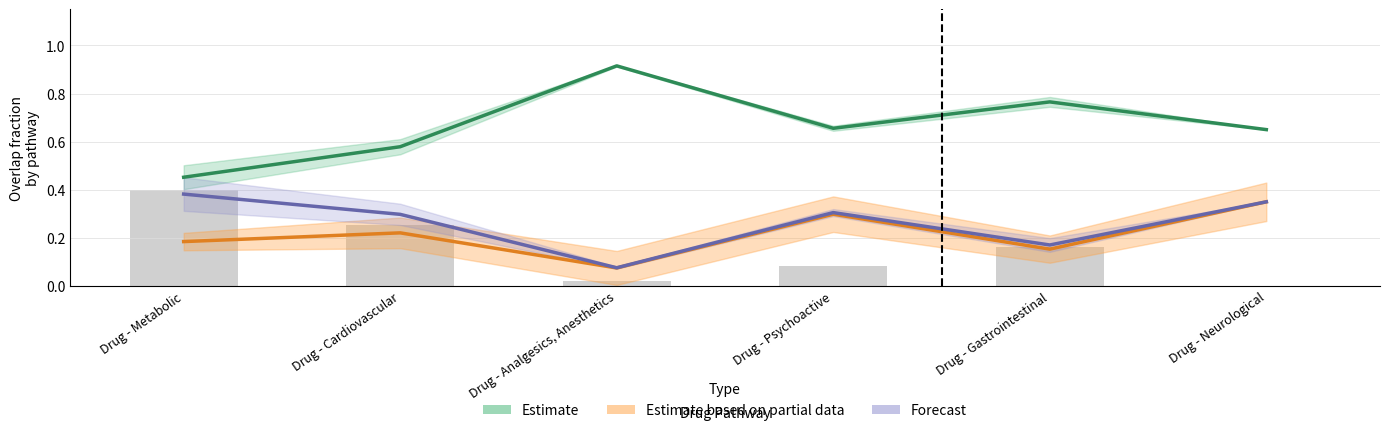

The Estimate based on partial data series shows 0.1 at Drug - Cardiovascular. True or false?

False